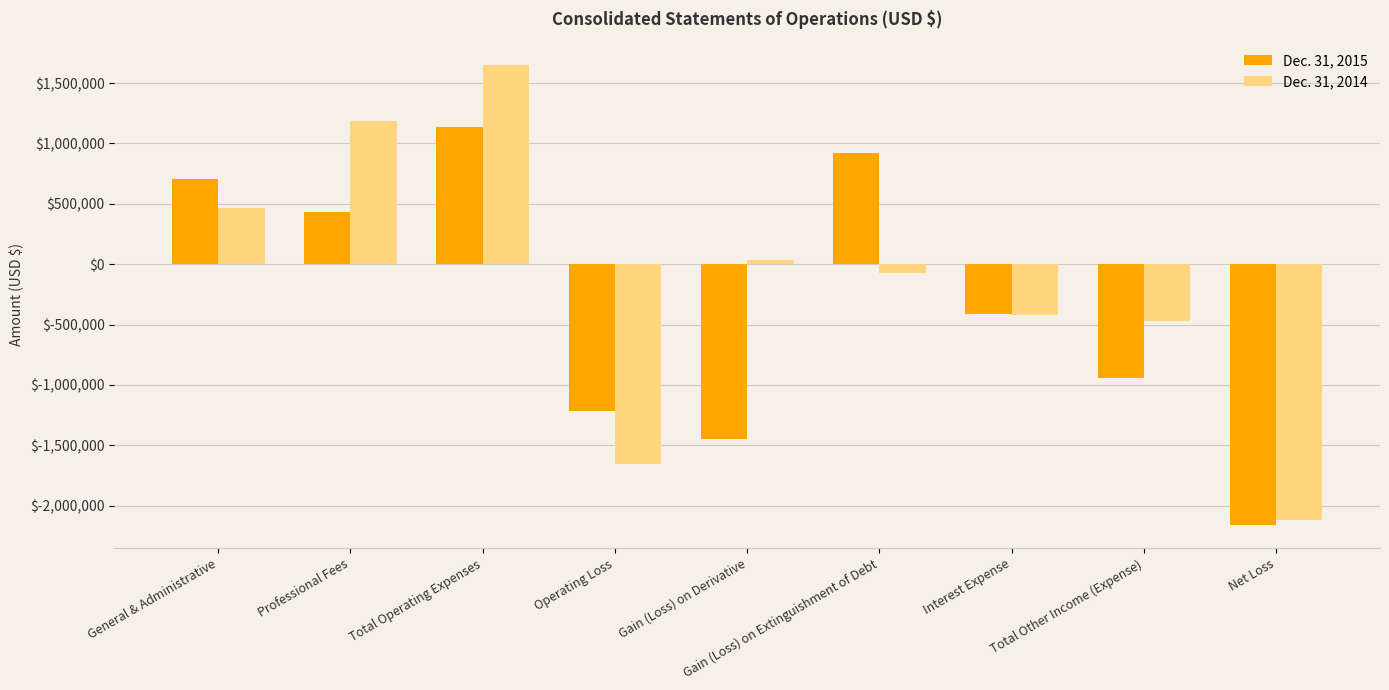

The Dec. 31, 2015 series shows -91112 at Interest Expense. True or false?

False